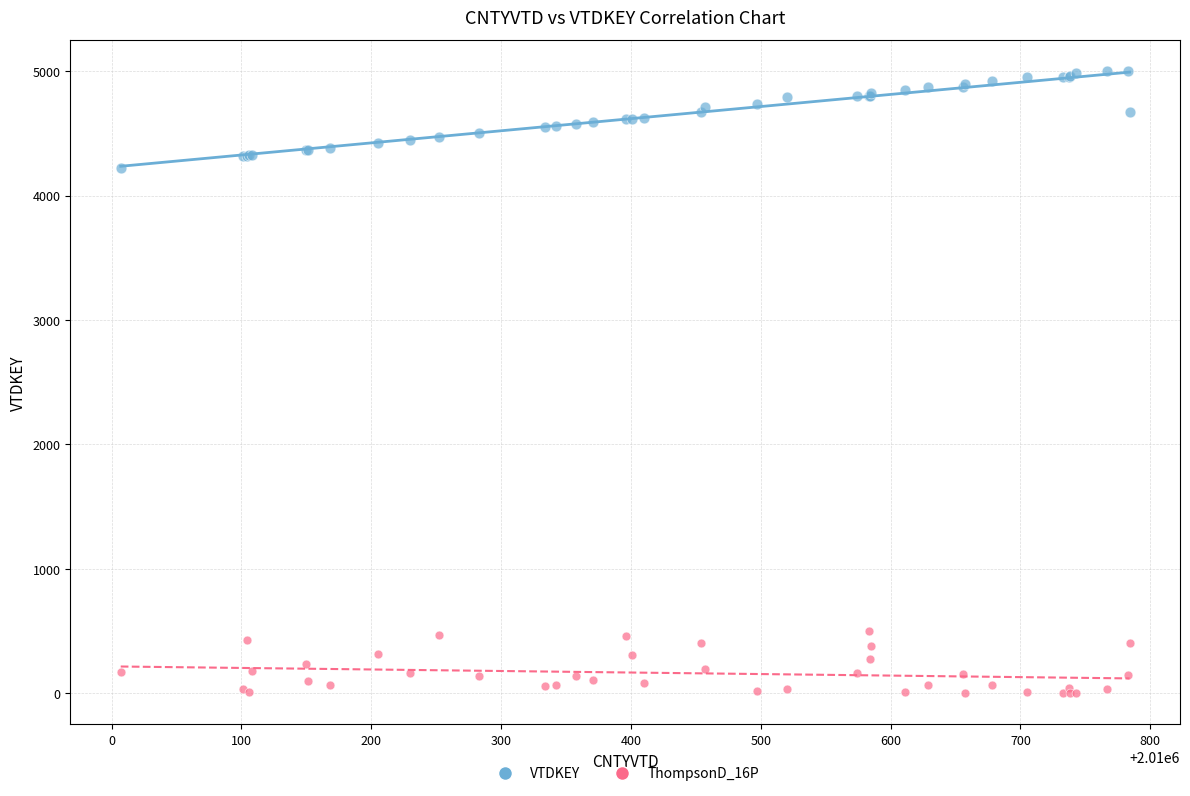

Across all series, what Y value is closest to 2501?

4223